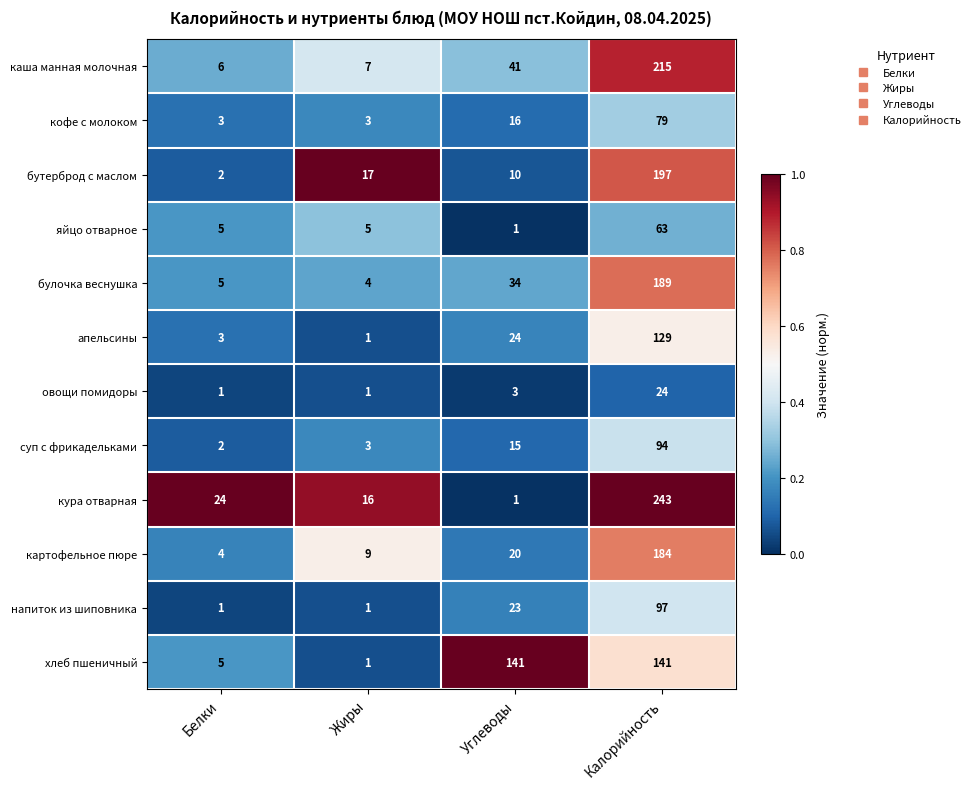

What is the difference between the second highest and minimum values in the булочка веснушка series?

30